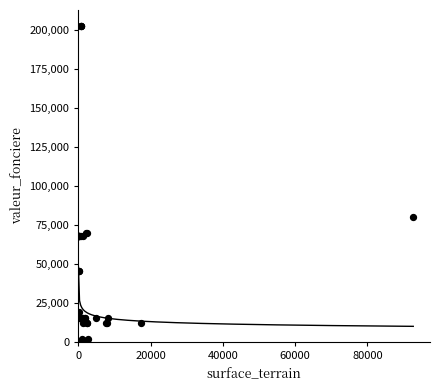

What Y value in the scatter plot is closest to 102125?

80000